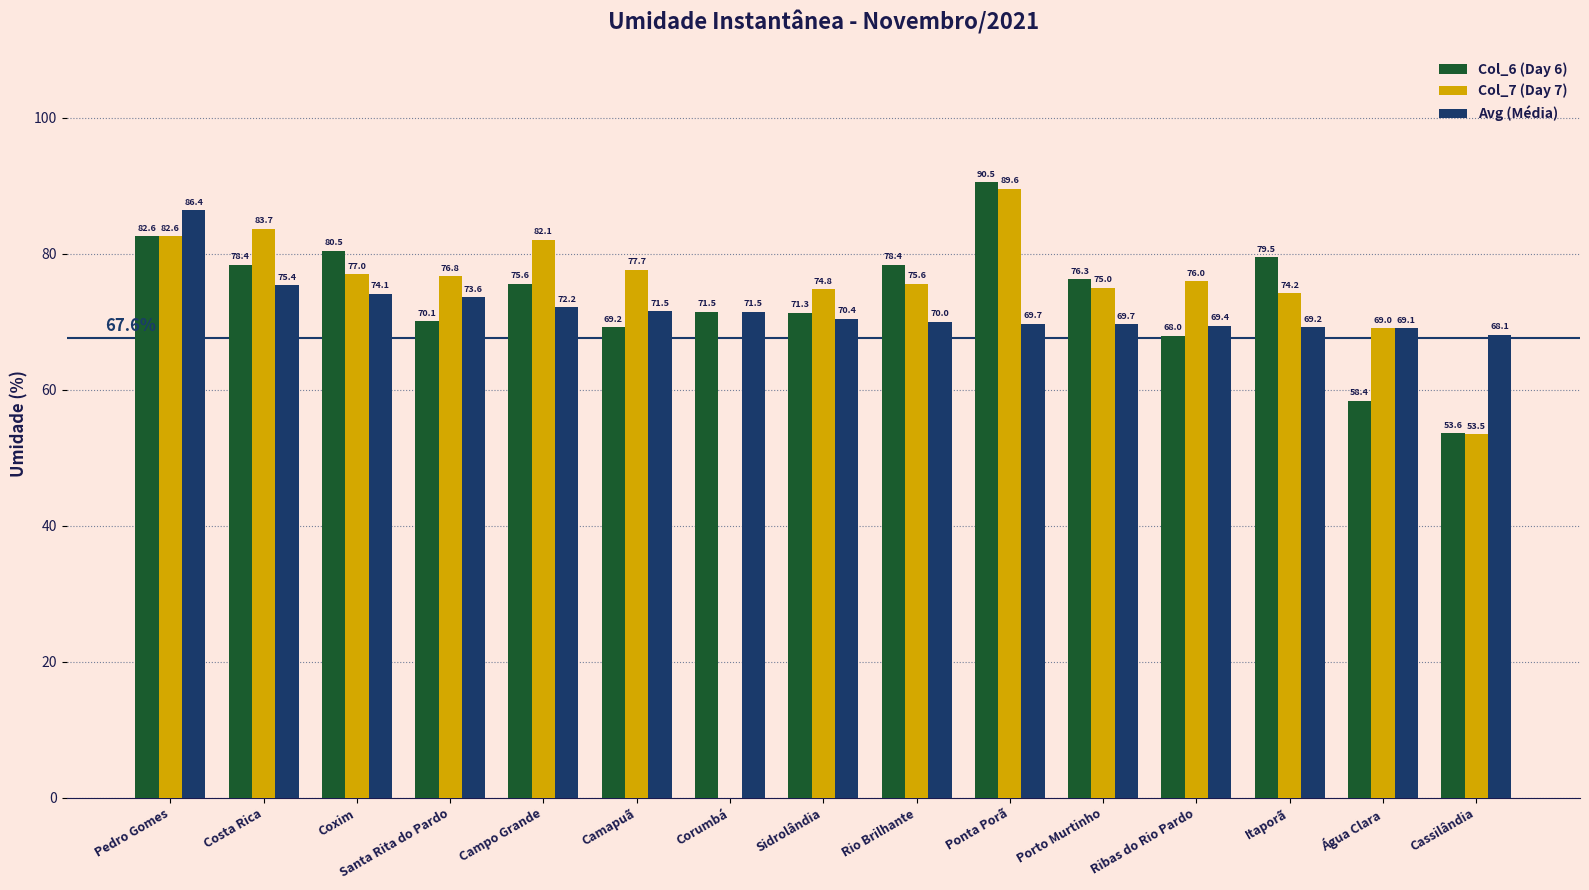

What is the total value across all series at Itaporã?

222.9